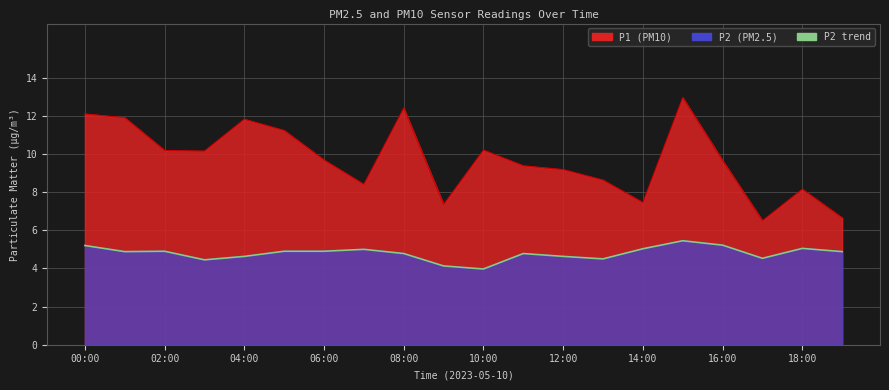

True or false: the data shows 7.4 at 06:00.

False